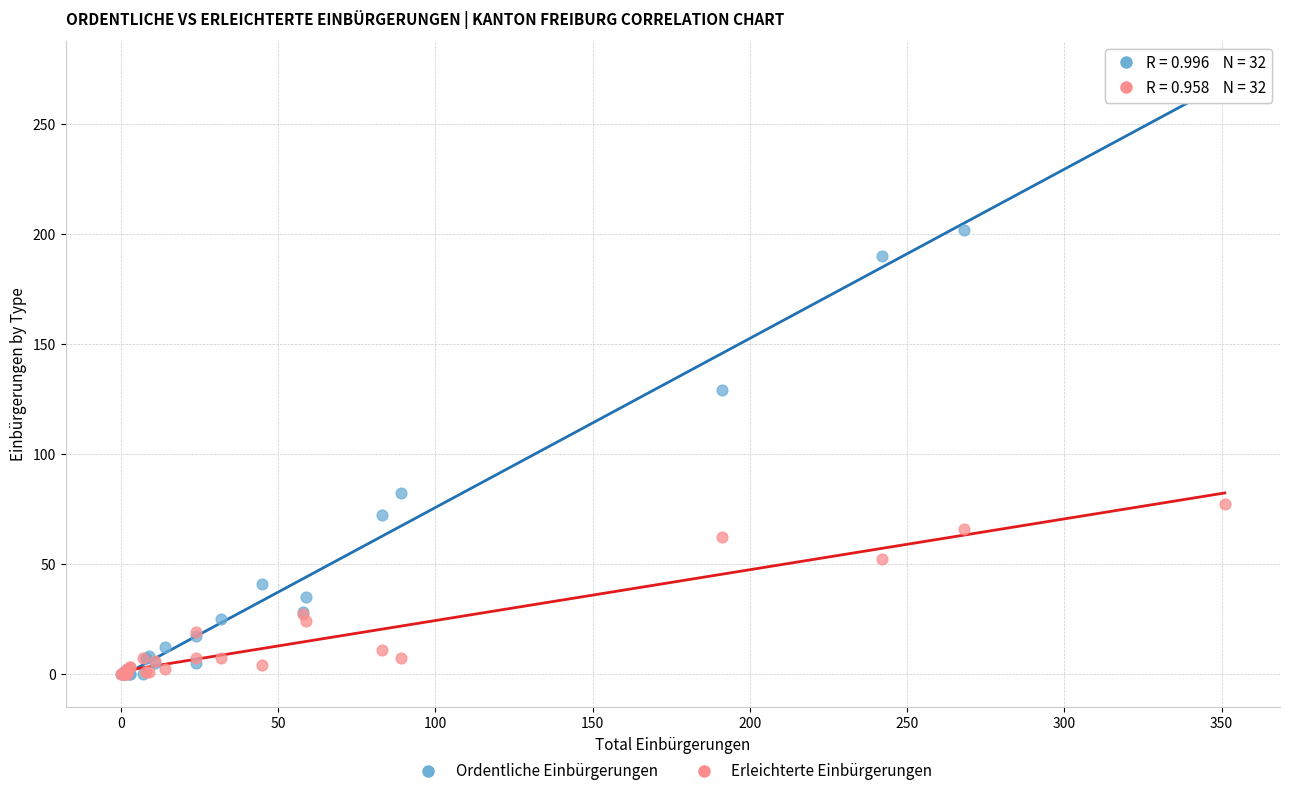

Across all series, what Y value is closest to 137?

129